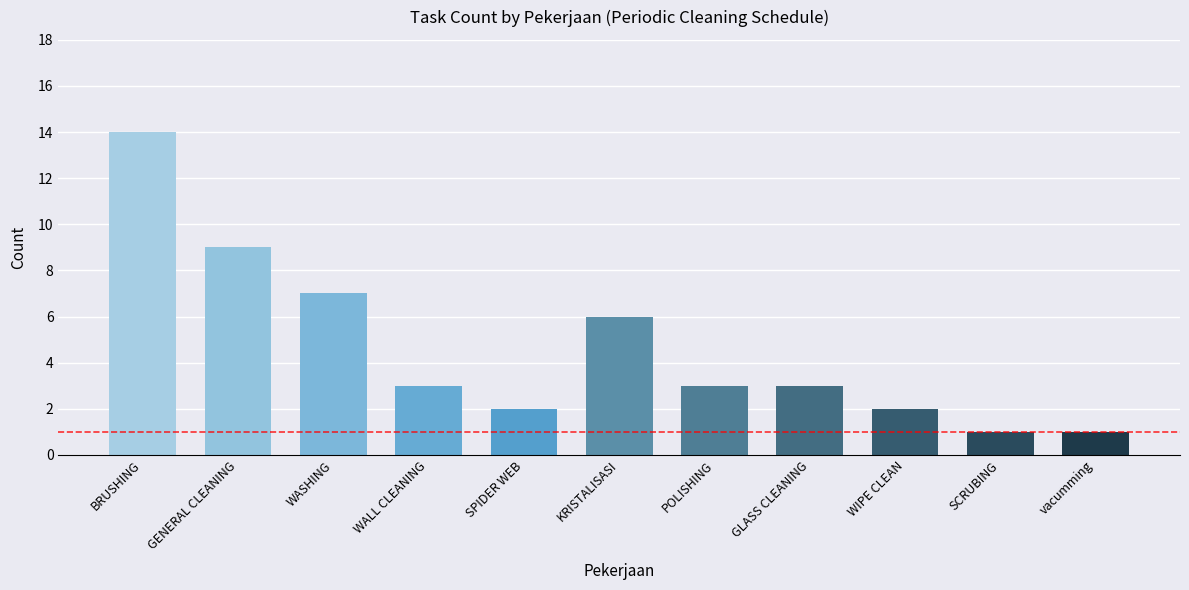

True or false: the data shows 1 at SCRUBING.

True